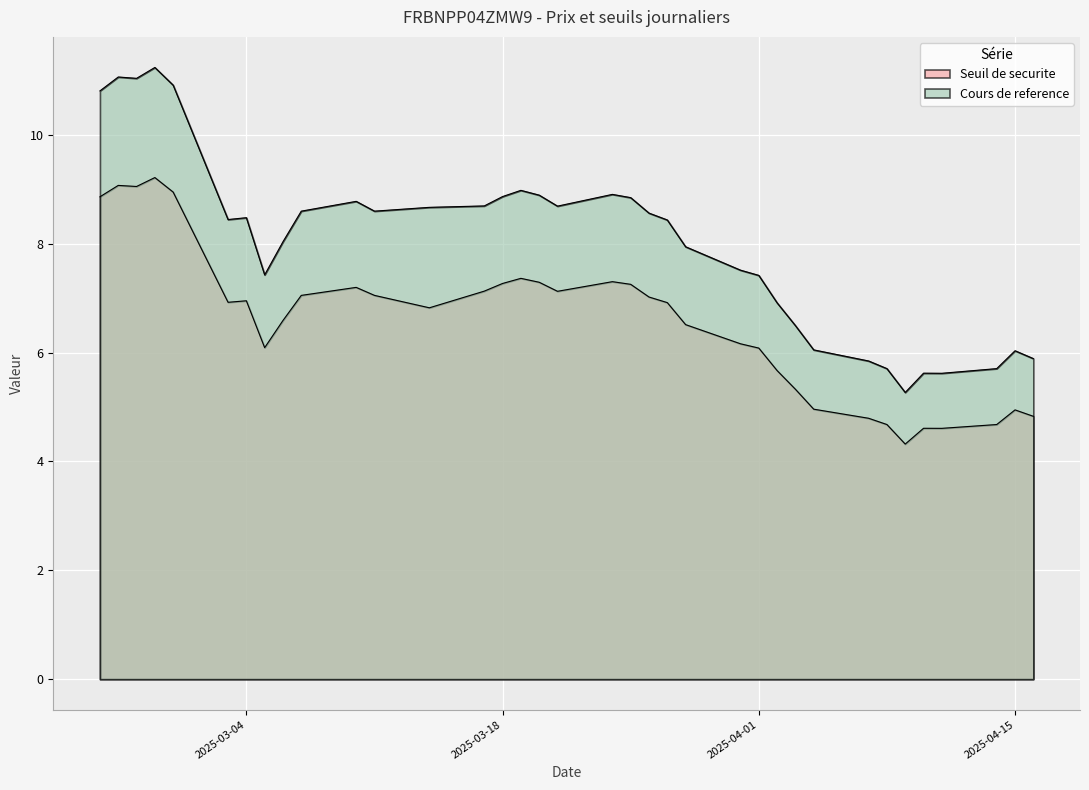

What is the approximate value of Cours de reference at 2025-03-25?

8.8